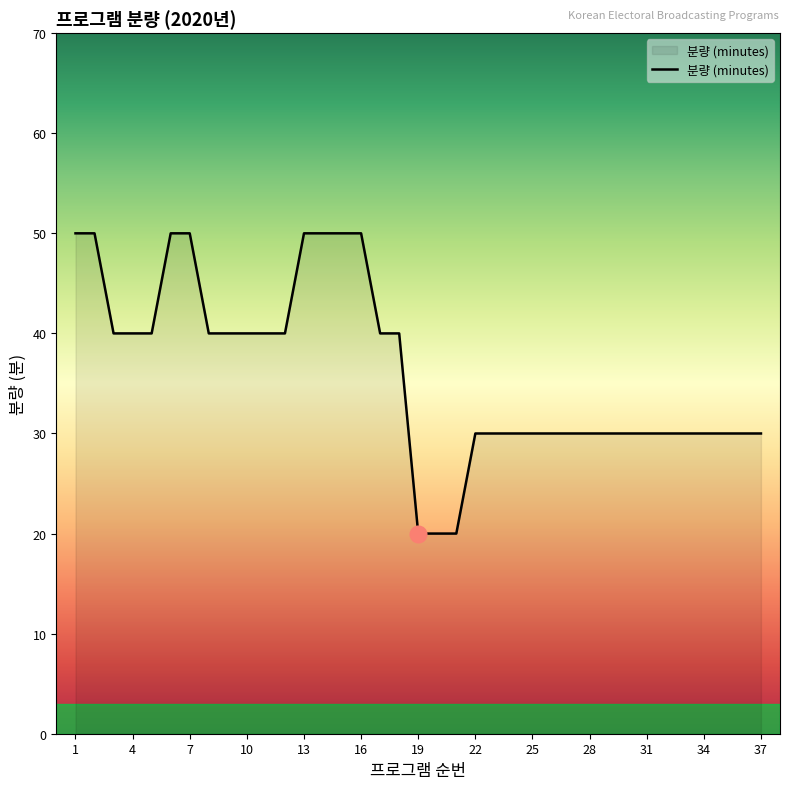

What is the maximum value shown in the chart?

50